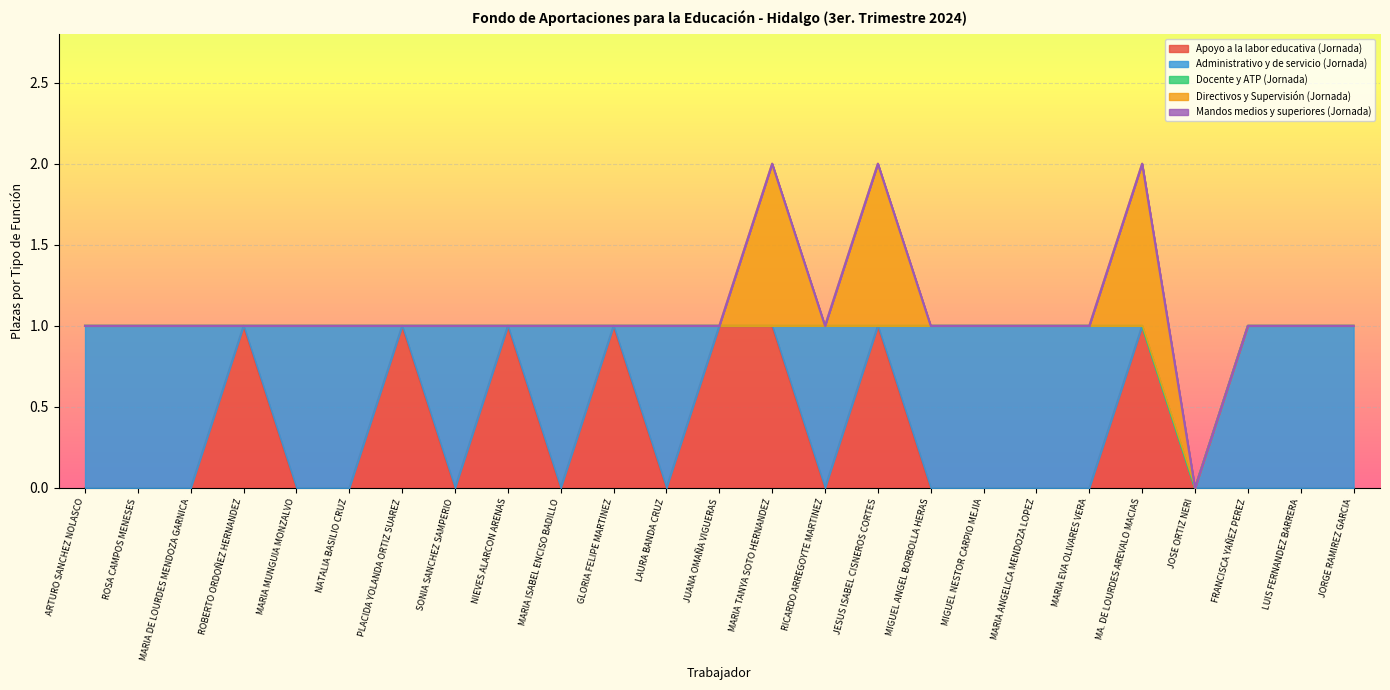

Between NATALIA BASILIO CRUZ and MIGUEL NESTOR CARPIO MEJIA, which series saw the biggest shift?

Apoyo a la labor educativa (Jornada)